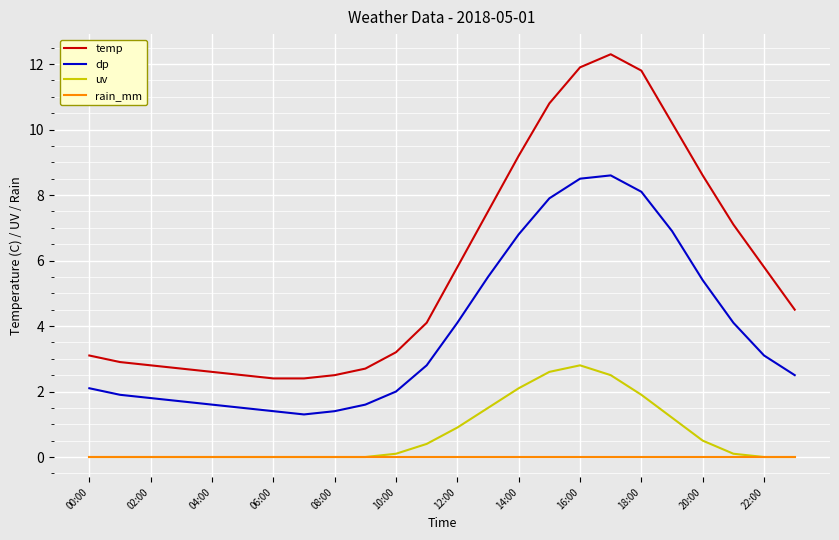

Which series has the largest total across all categories?

temp